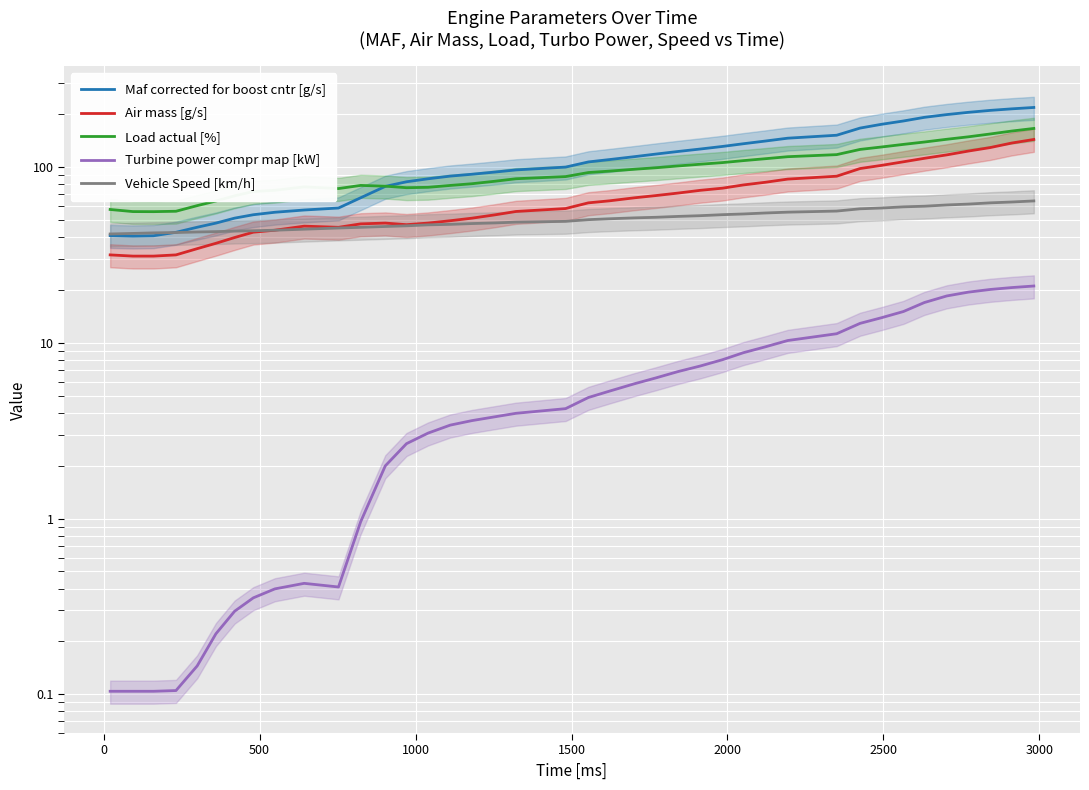

What is the minimum value for Load actual [%]?

55.9